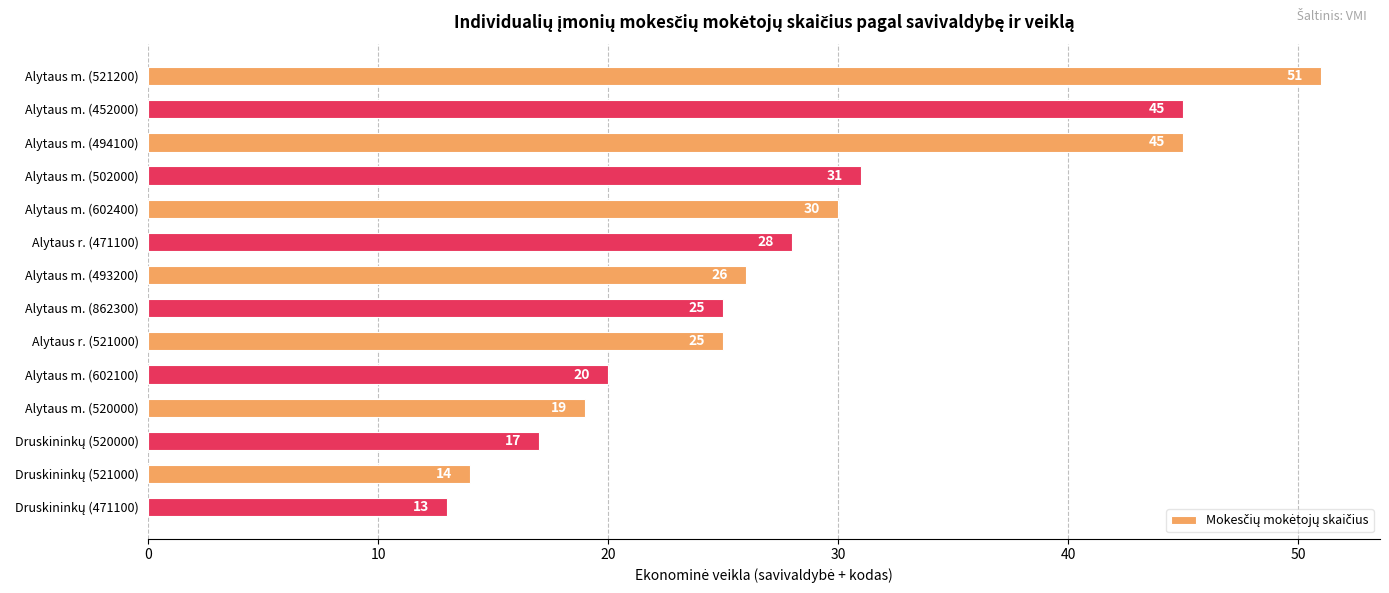

What is the minimum value shown in the chart?

13